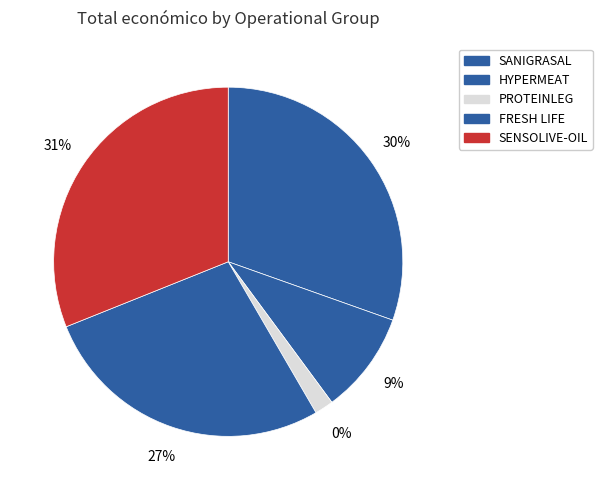

To the nearest percent, what is the combined percentage of PROTEINLEG and HYPERMEAT?

11%